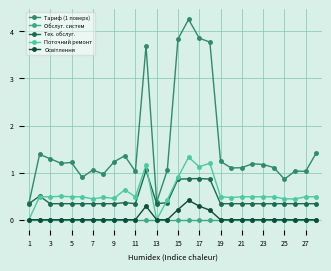

What is the value of the Тариф (1 поверх) point at the 19th from the left?

1.2